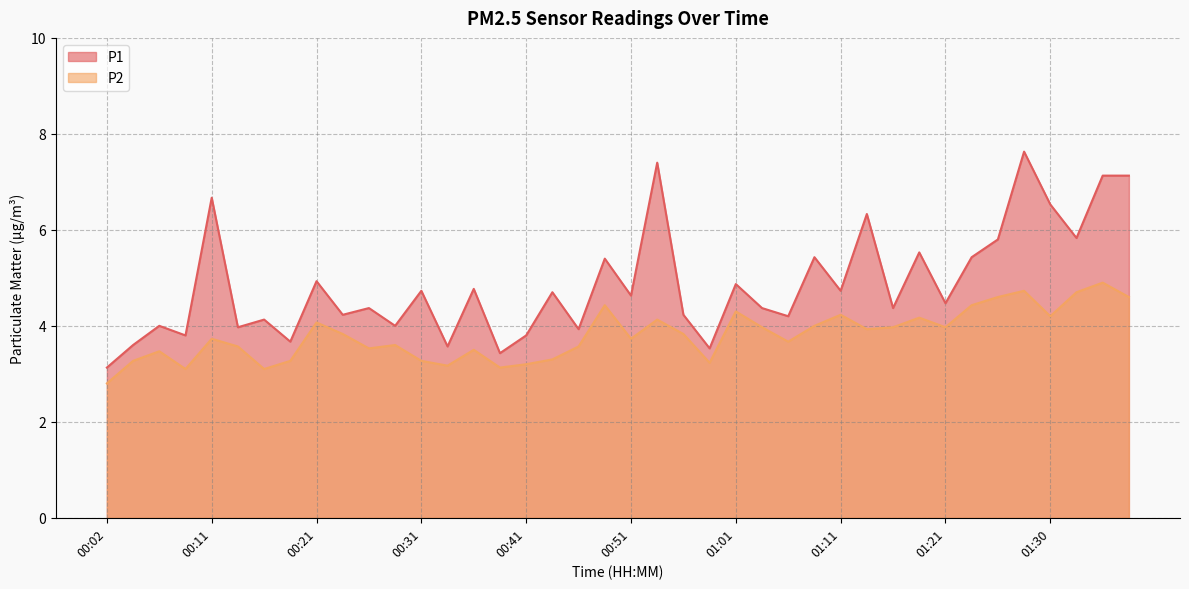

How many lines are shown in the chart?

2